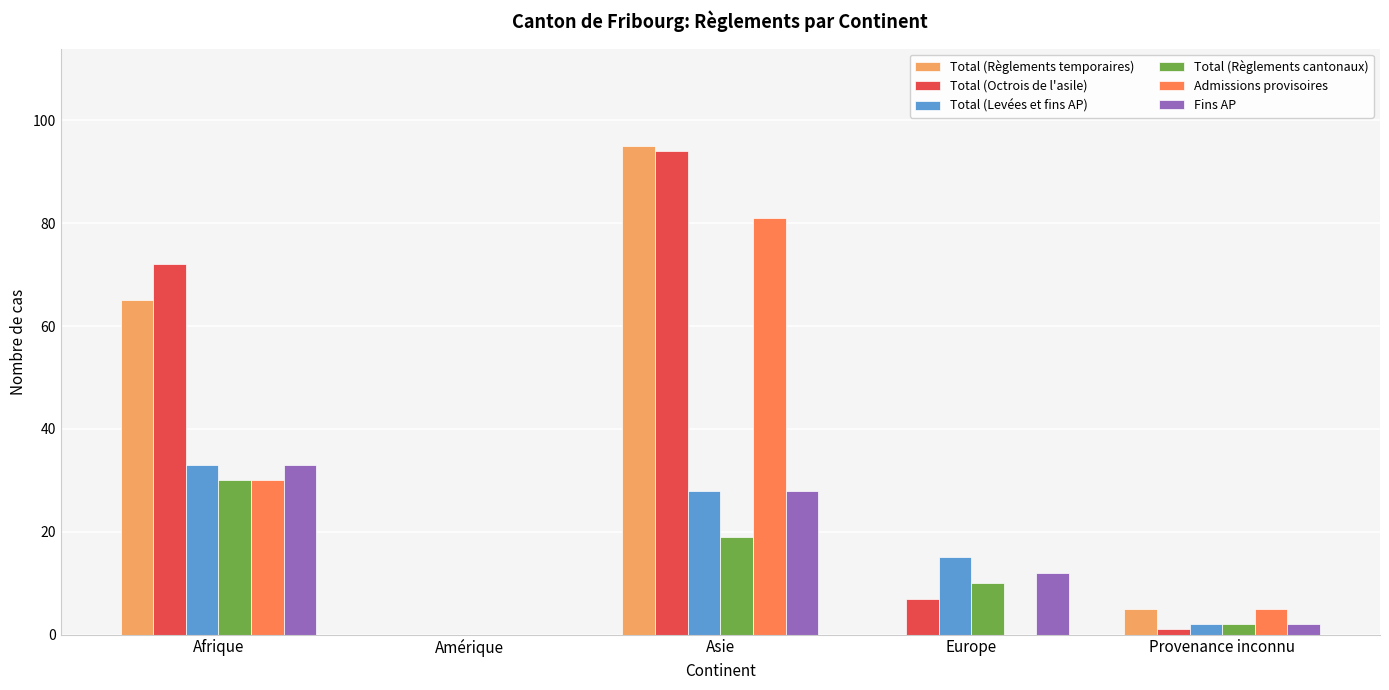

What is the total value across all series at Provenance inconnu?

17